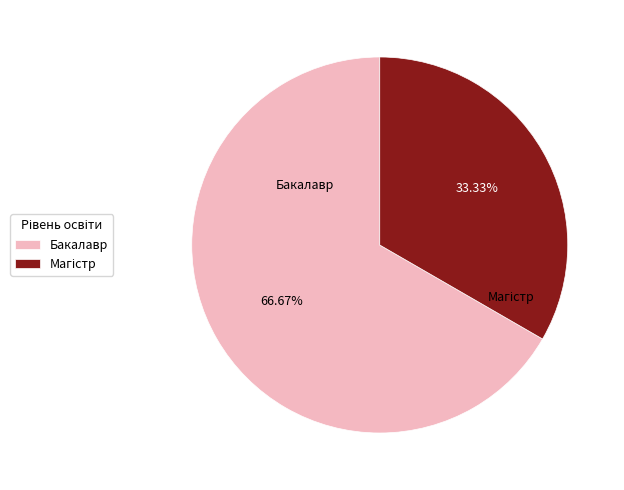

Which slice is the largest?

Бакалавр